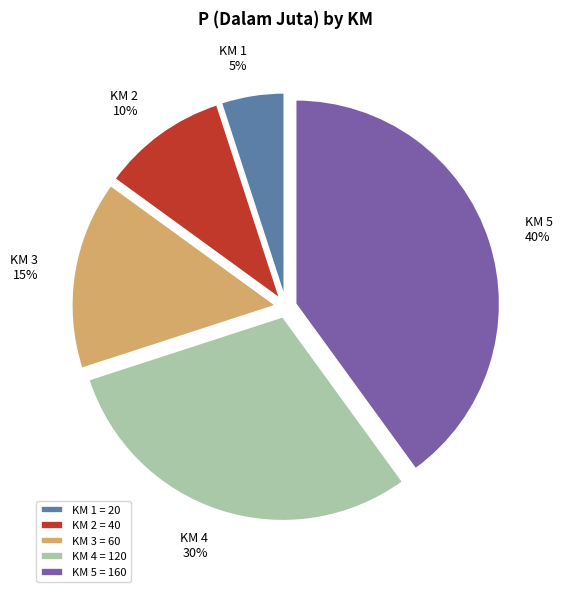

The KM 1 slice represents 5% of the pie. True or false?

True